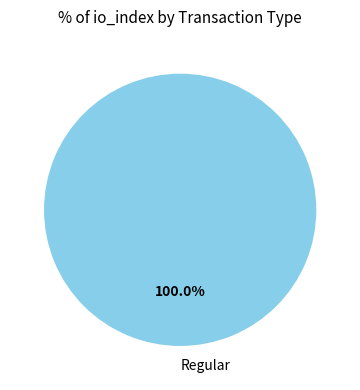

What percentage is the Regular (index 22) slice, to the nearest percent?

100%